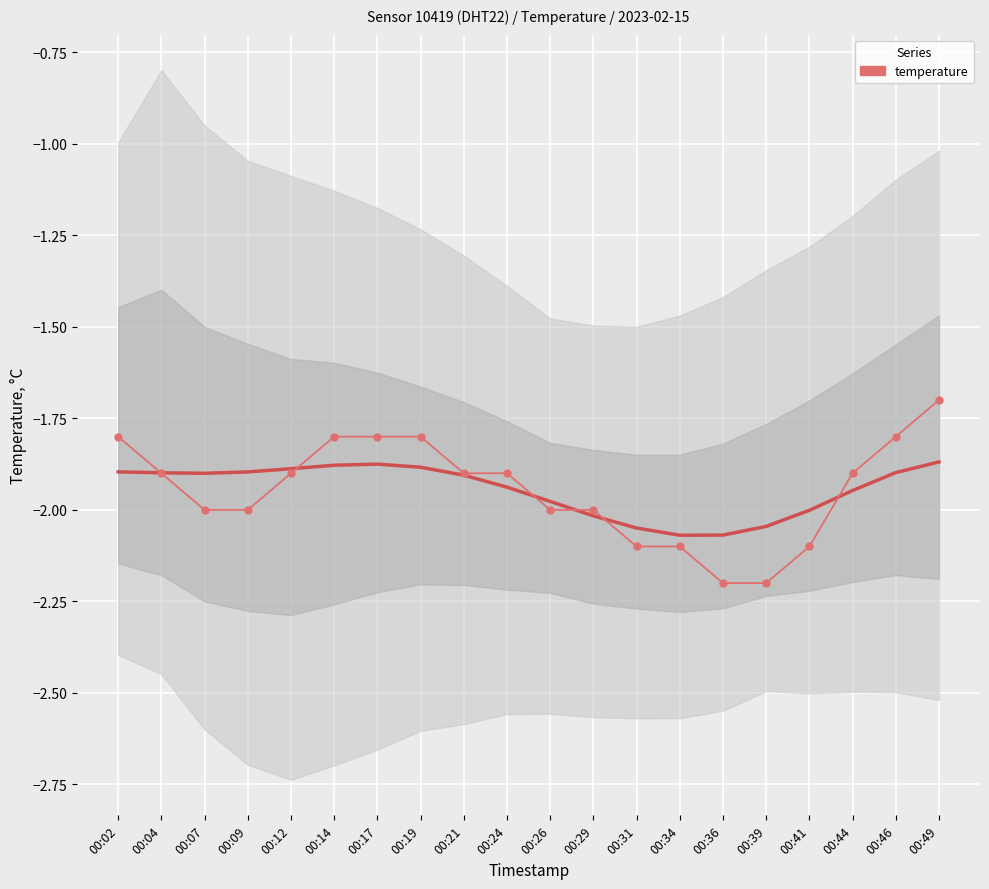

What is the difference between the second highest and minimum values?

0.4